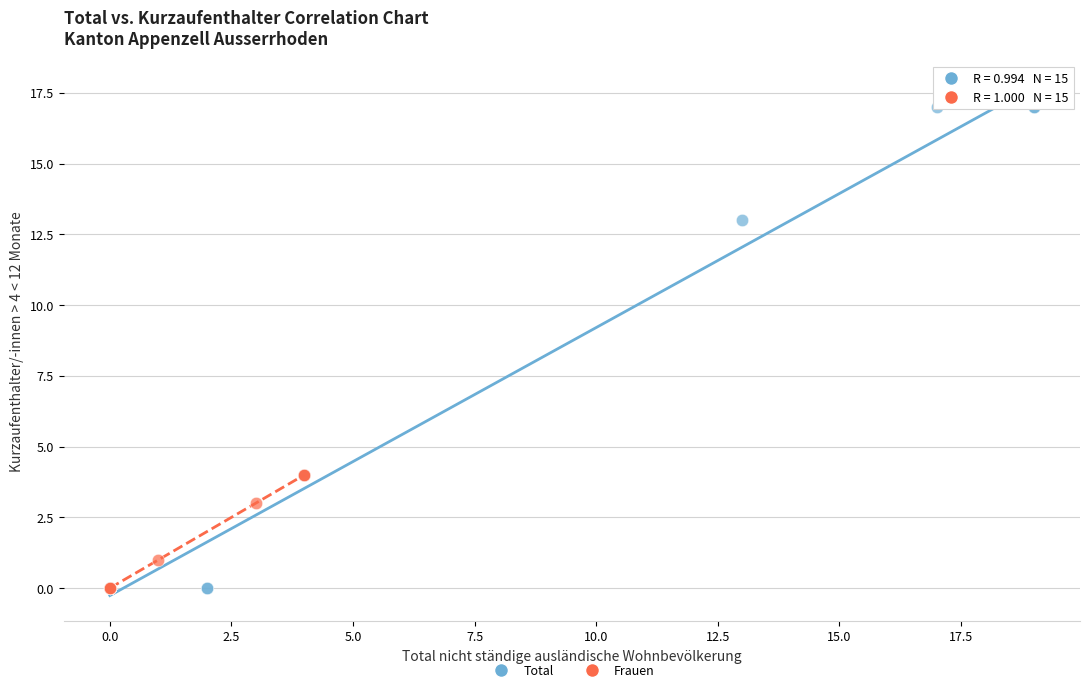

Which series has the largest Y range (max minus min)?

Total